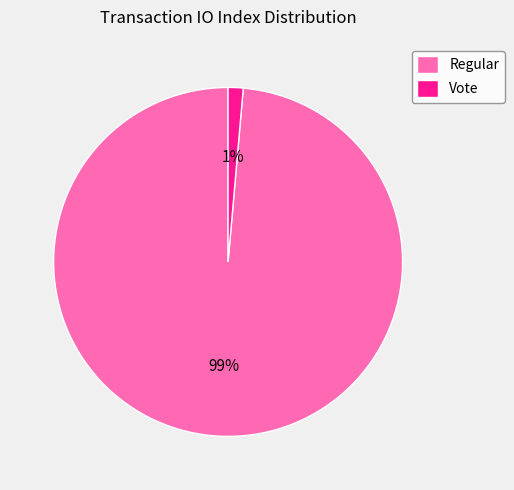

Rank the categories by value from highest to lowest.

Regular, Vote